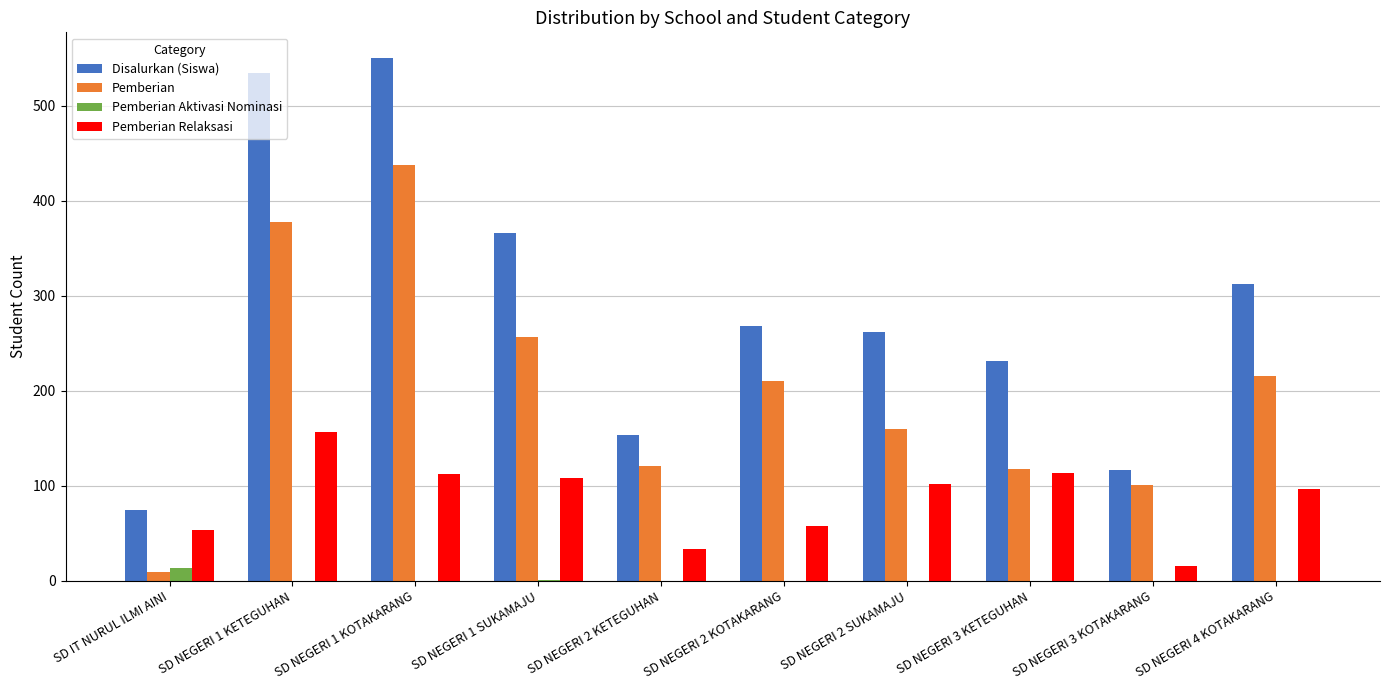

The Pemberian Relaksasi series shows 170 at SD NEGERI 1 SUKAMAJU. True or false?

False